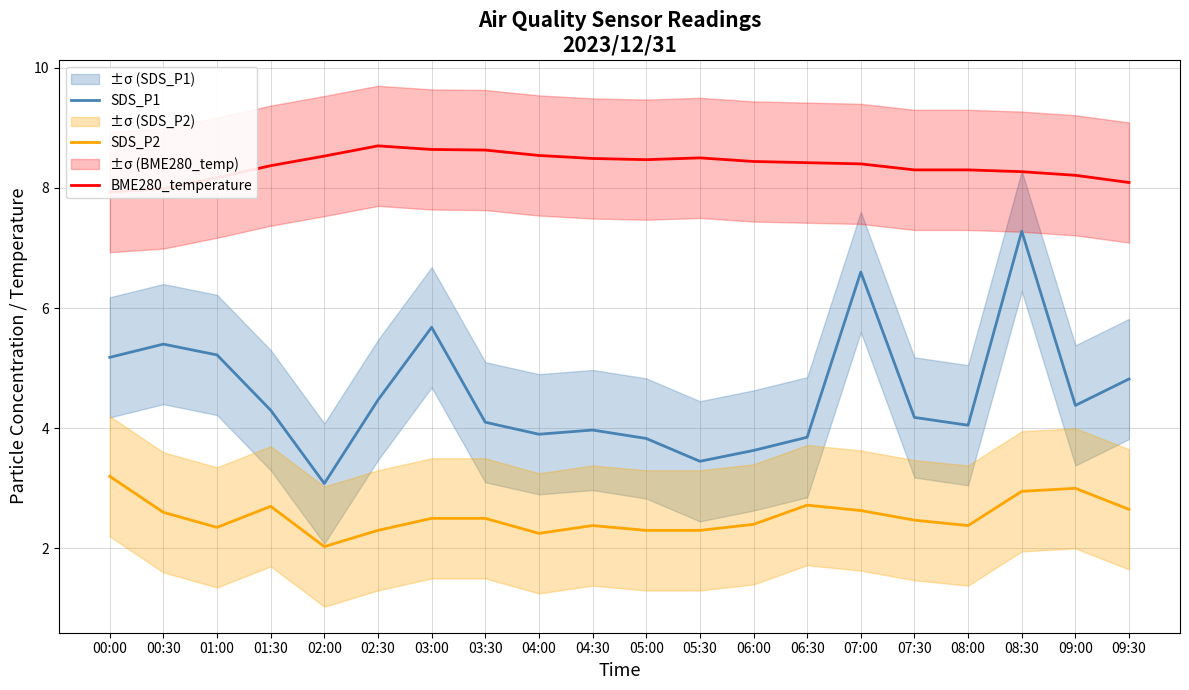

What is the sum of the SDS_P2 values at 00:30 and 00:00?

5.8